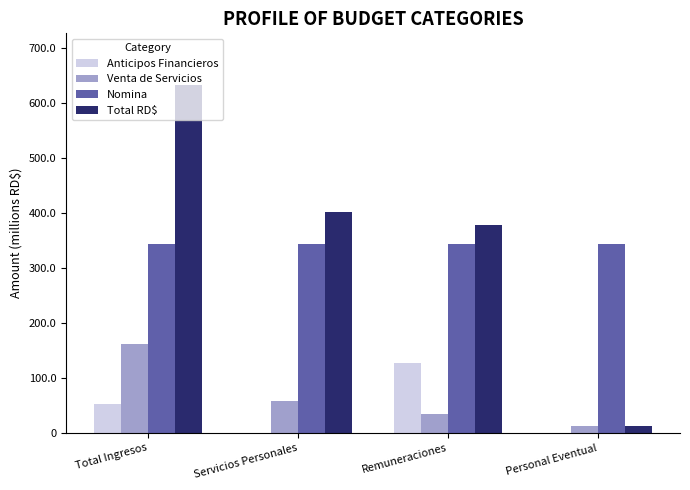

What is the total value across all series at Remuneraciones?

882064560.0